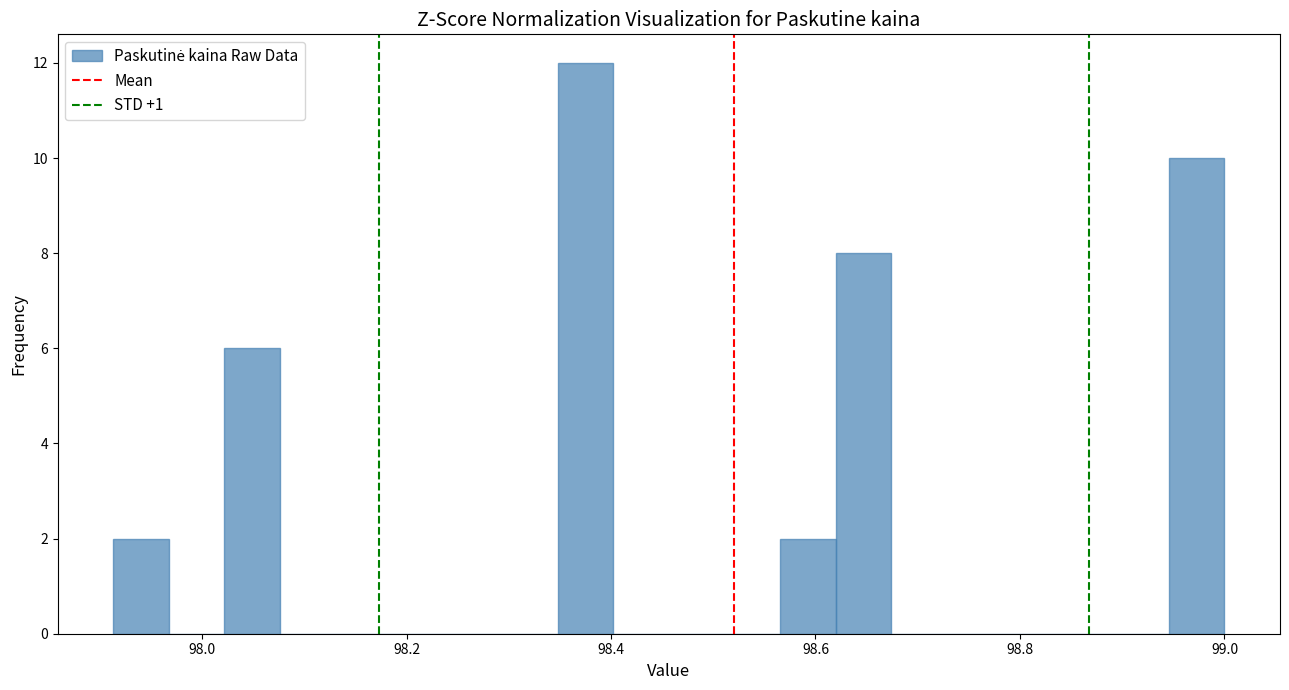

Read against the x-axis, roughly where is the centre of the tallest bar?

98.38